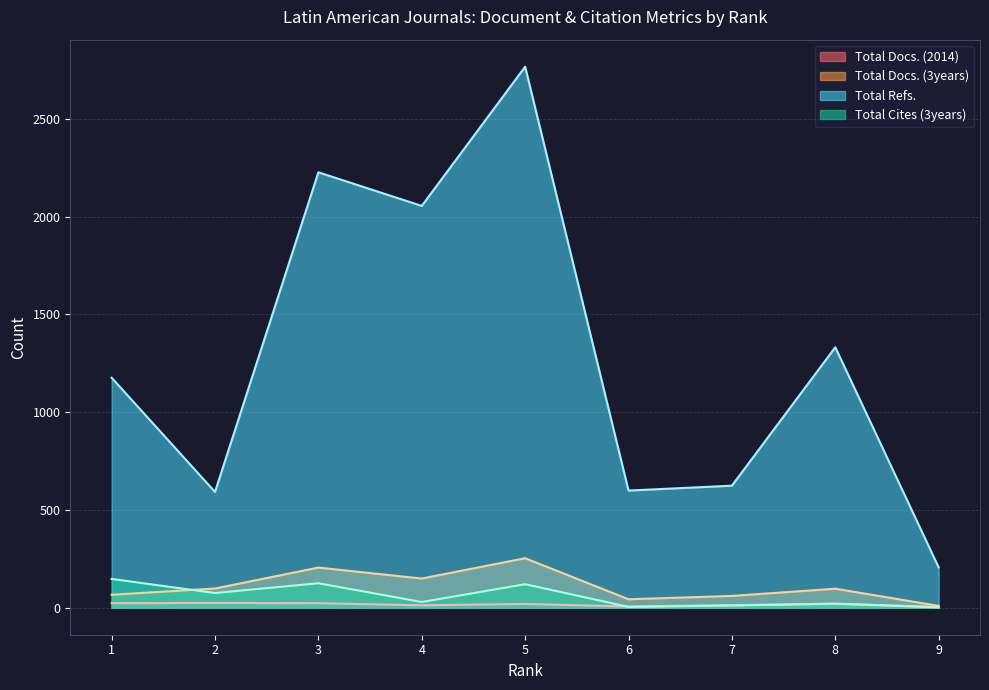

How many data points does each series have?

9